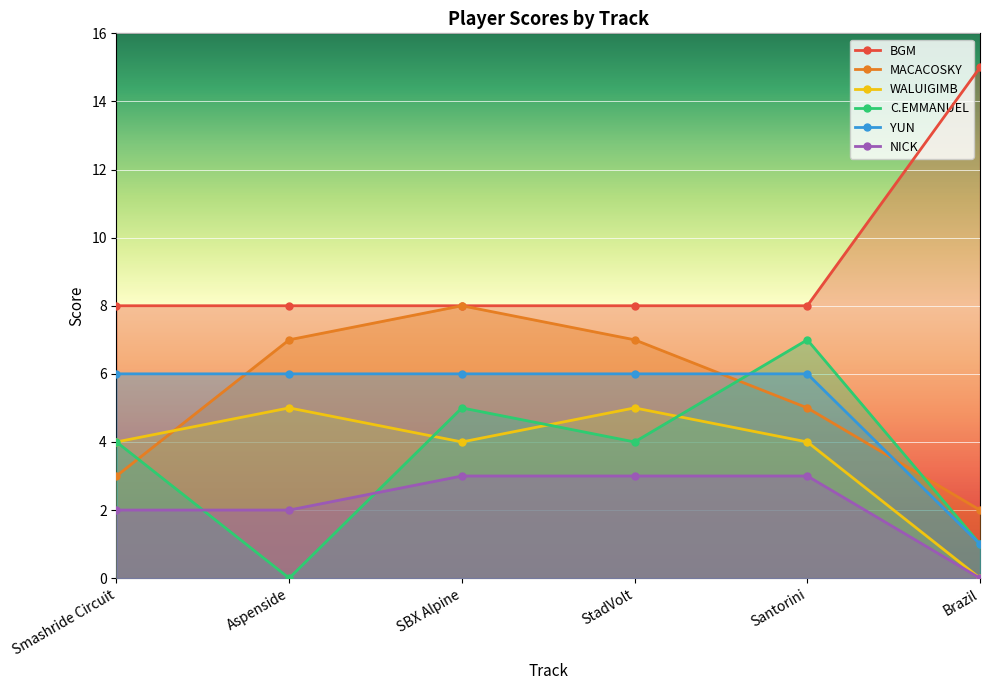

Reading right to left, extract all data points from this chart.

BGM: Brazil=15	Santorini=8	StadVolt=8	SBX Alpine=8	Aspenside=8	Smashride Circuit=8
MACACOSKY: Brazil=2	Santorini=5	StadVolt=7	SBX Alpine=8	Aspenside=7	Smashride Circuit=3
WALUIGIMB: Brazil=0	Santorini=4	StadVolt=5	SBX Alpine=4	Aspenside=5	Smashride Circuit=4
C.EMMANUEL: Brazil=1	Santorini=7	StadVolt=4	SBX Alpine=5	Aspenside=0	Smashride Circuit=4
YUN: Brazil=1	Santorini=6	StadVolt=6	SBX Alpine=6	Aspenside=6	Smashride Circuit=6
NICK: Brazil=0	Santorini=3	StadVolt=3	SBX Alpine=3	Aspenside=2	Smashride Circuit=2